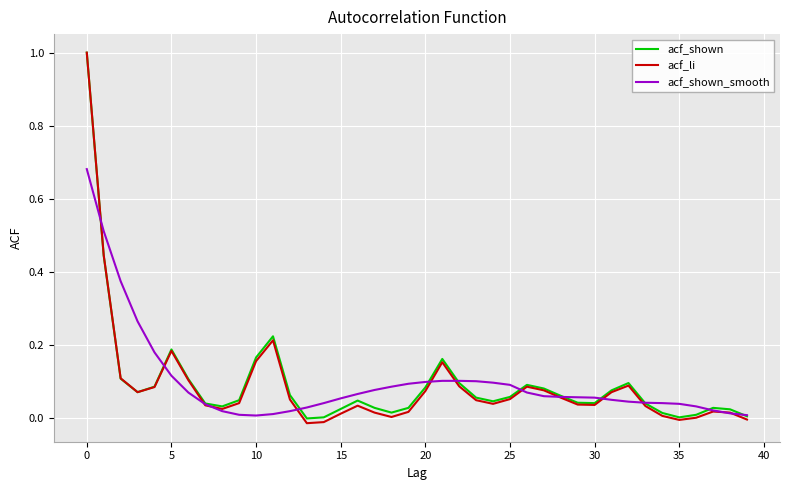

Which series has the largest range (max minus min)?

acf_li